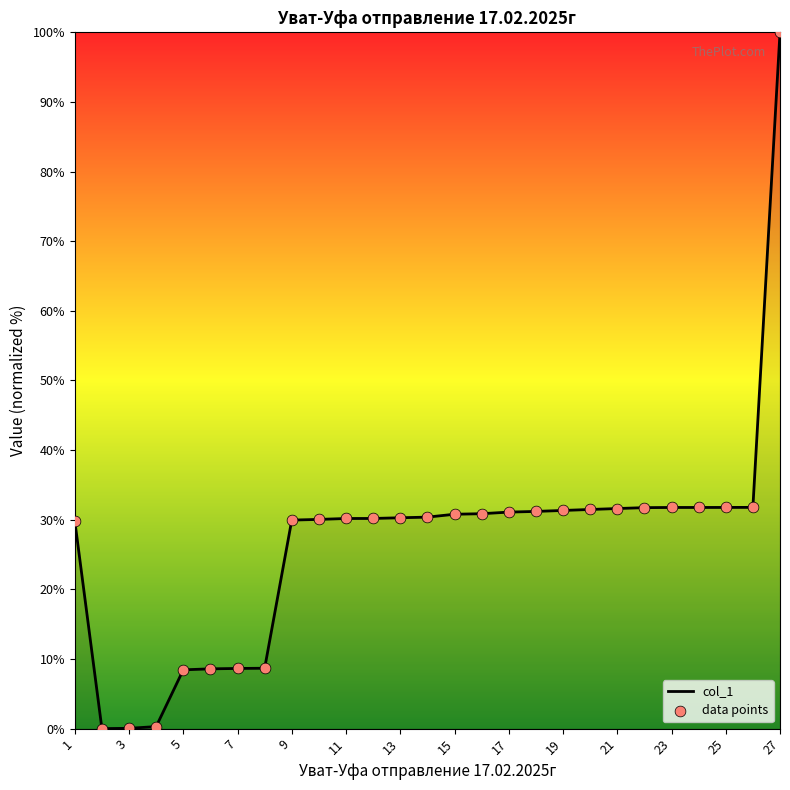

What is the maximum value shown in the chart?

100.0